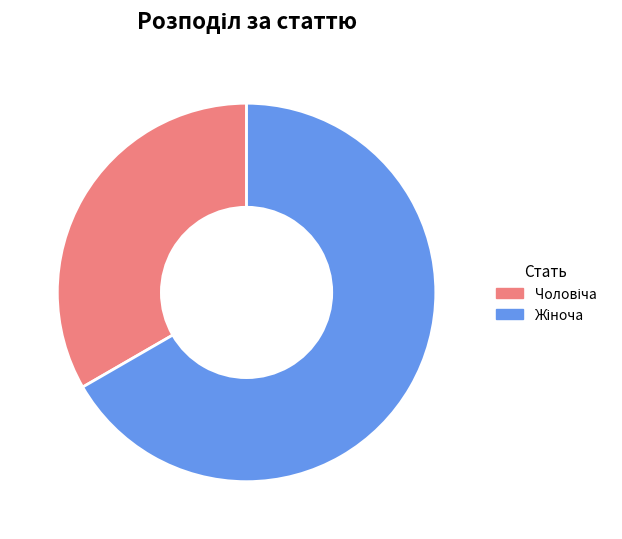

Is there any slice that represents more than half of the pie?

Yes